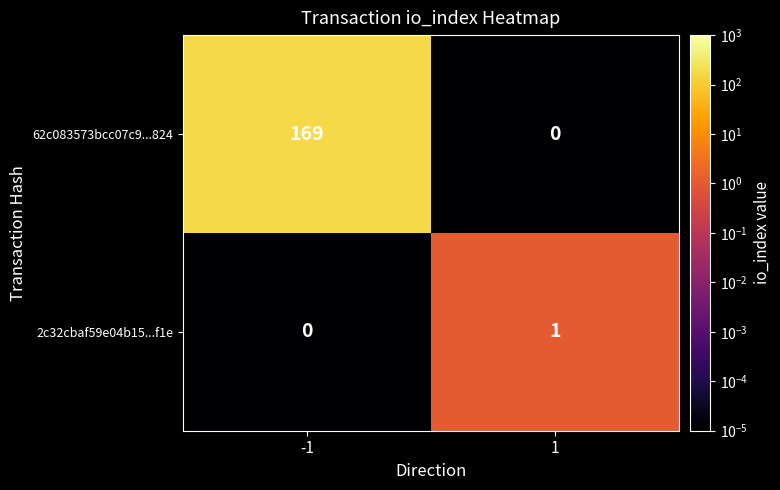

Between -1 and 1, which series saw the biggest shift?

62c083573bcc07c9...824